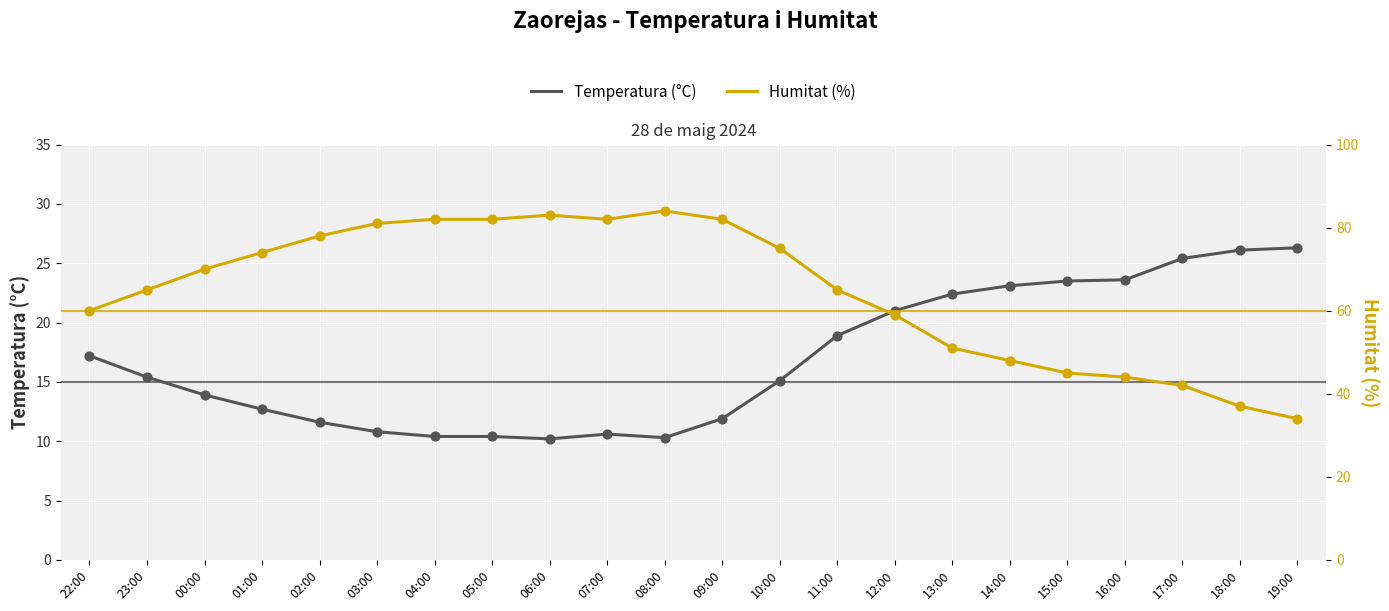

Which series reaches the minimum Y coordinate?

Temperatura (°C)